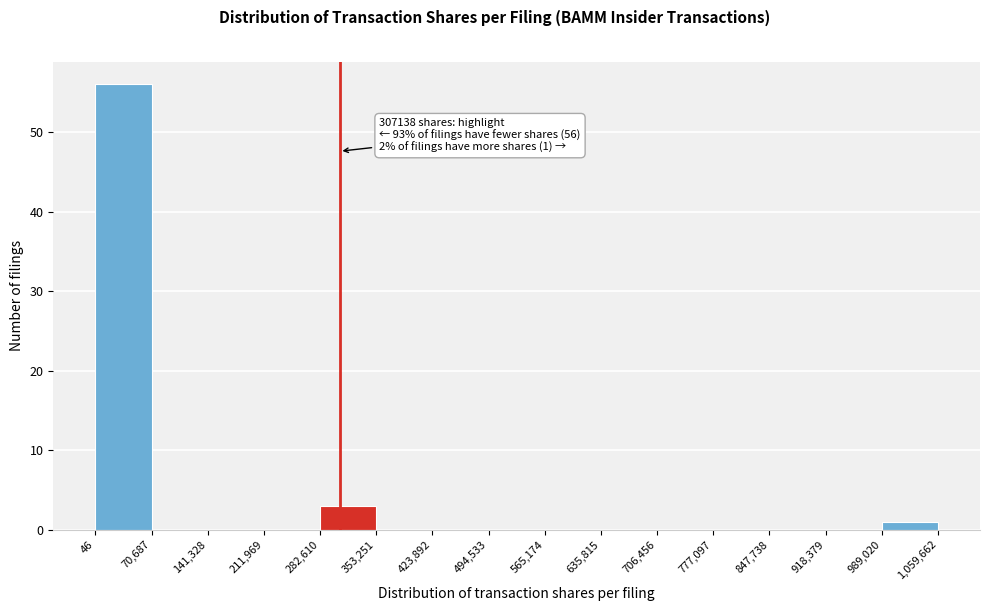

Which range on the x-axis has the tallest bar?

46 to 70,687